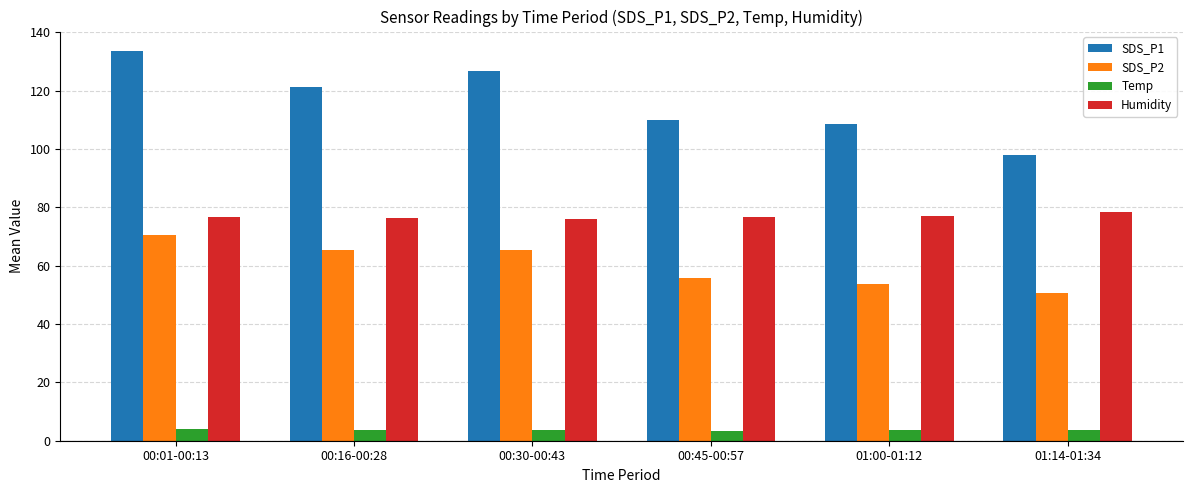

True or false: SDS_P2 has a value of 55.6 at 00:45-00:57.

True